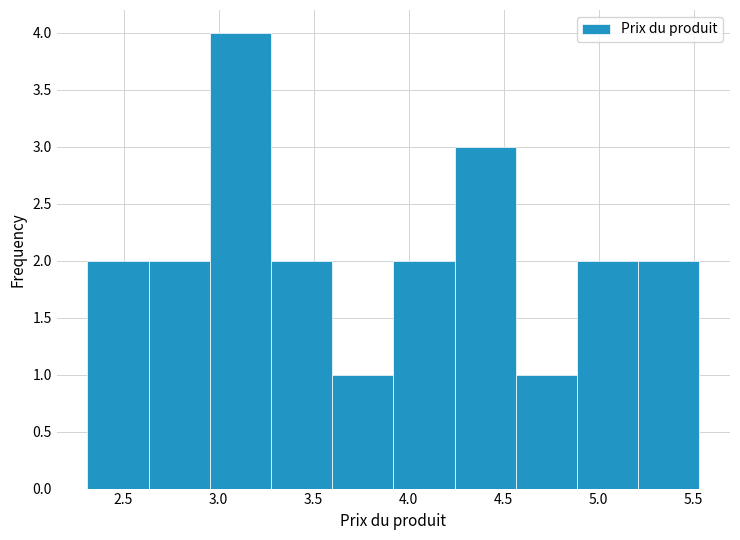

Reading left to right, transcribe this chart: for each bar, give the range it covers on the x-axis and its height. Neither the bar edges nor the heights are printed on the chart, so give them approximately, as read against the axes.

2.30 to 2.65: 2
2.65 to 2.95: 2
2.95 to 3.30: 4
3.30 to 3.60: 2
3.60 to 3.90: 1
3.90 to 4.25: 2
4.25 to 4.55: 3
4.55 to 4.90: 1
4.90 to 5.20: 2
5.20 to 5.55: 2